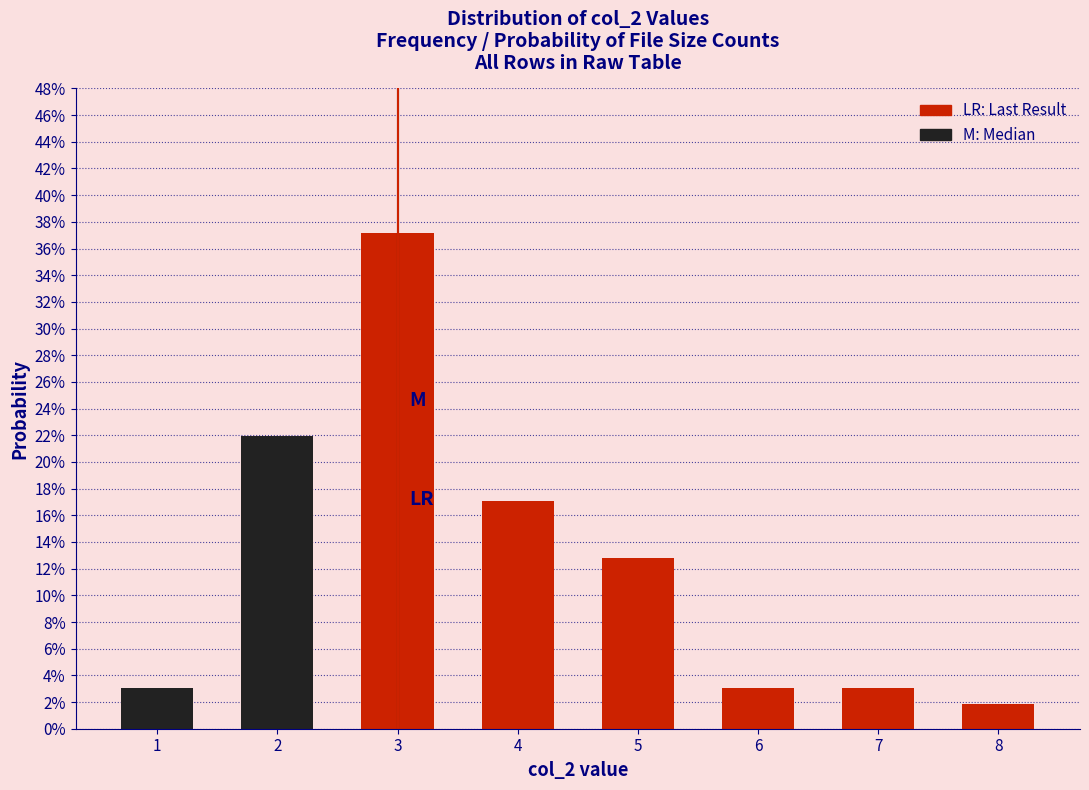

Does the chart contain any negative values?

No